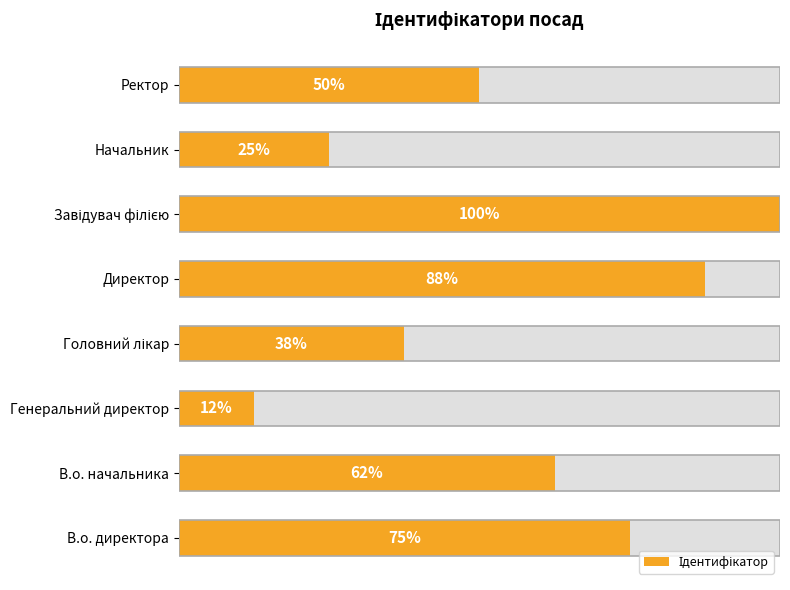

How many series are shown in this chart?

1